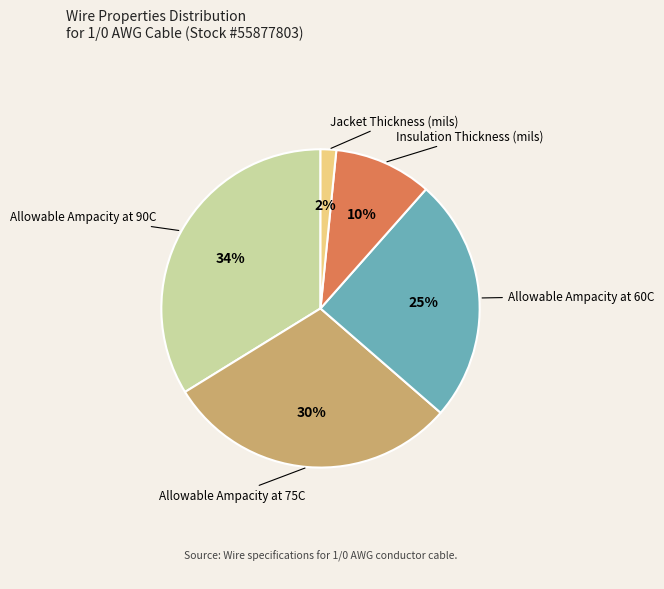

Which category has the smallest portion of the pie?

Jacket Thickness (mils)